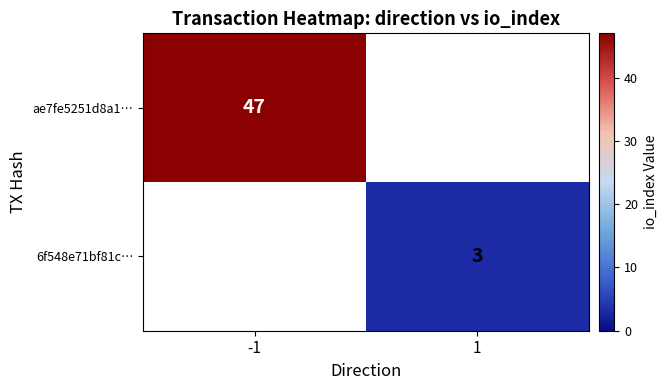

Is it true that 6f548e71bf81c… equals 1 at 1?

False